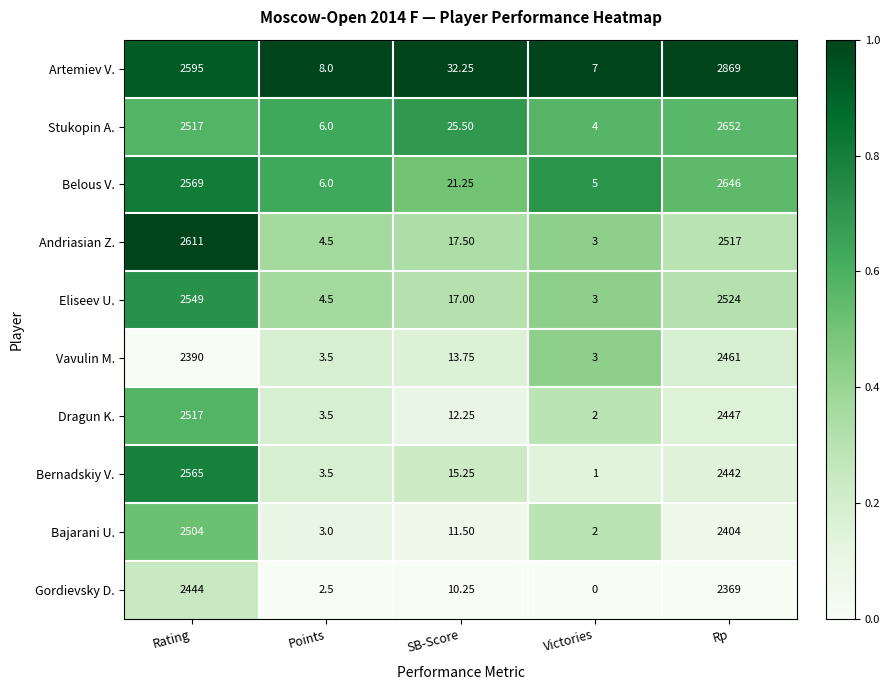

At which category is the sum across all series the highest?

Rp